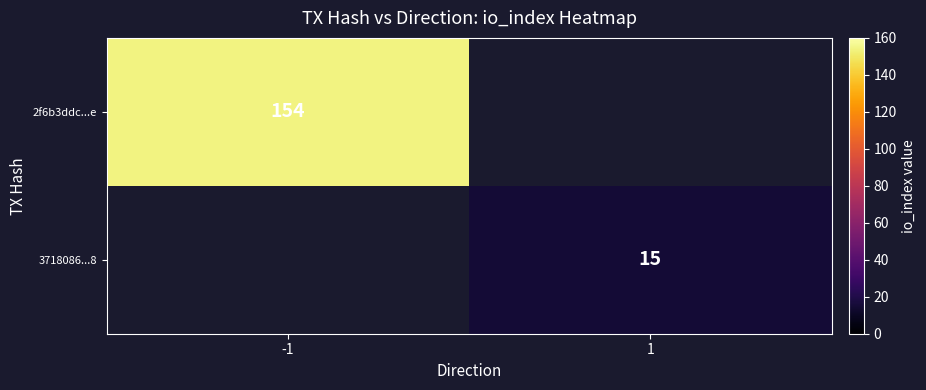

At how many categories does at least one series exceed 121?

1